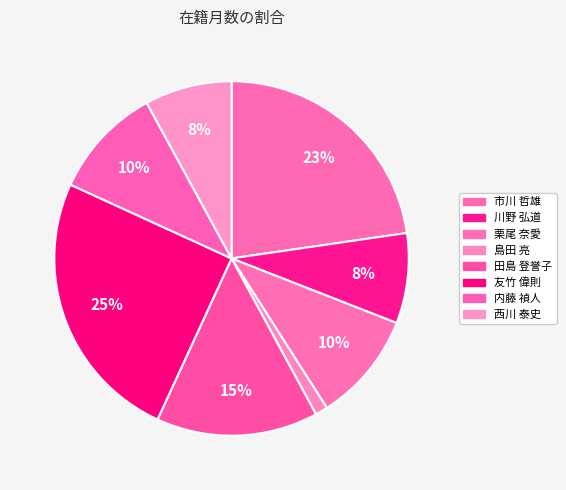

Count the number of slices in the pie.

8